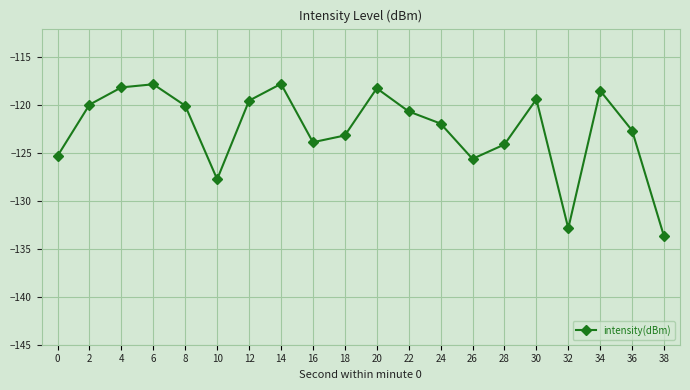

What is the minimum value shown in the chart?

-133.7